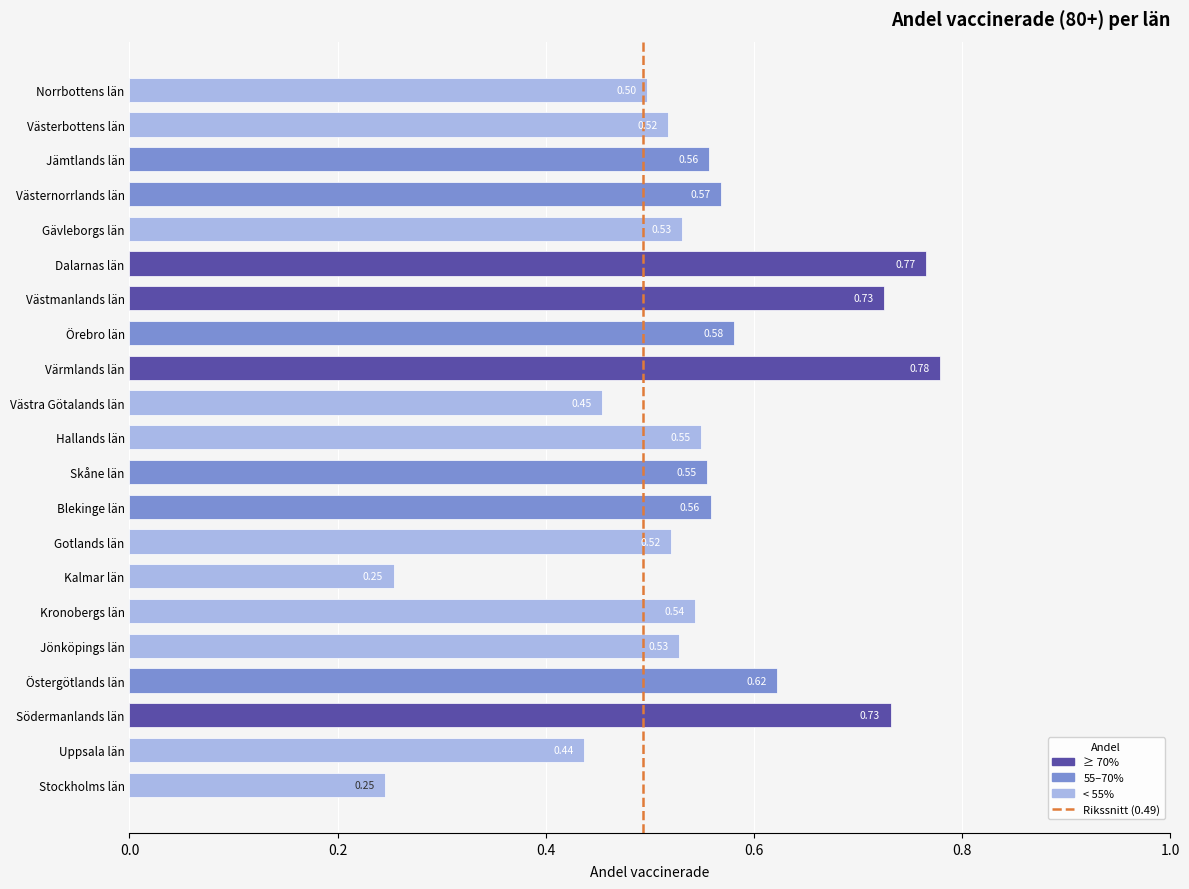

What is the average value?

0.5